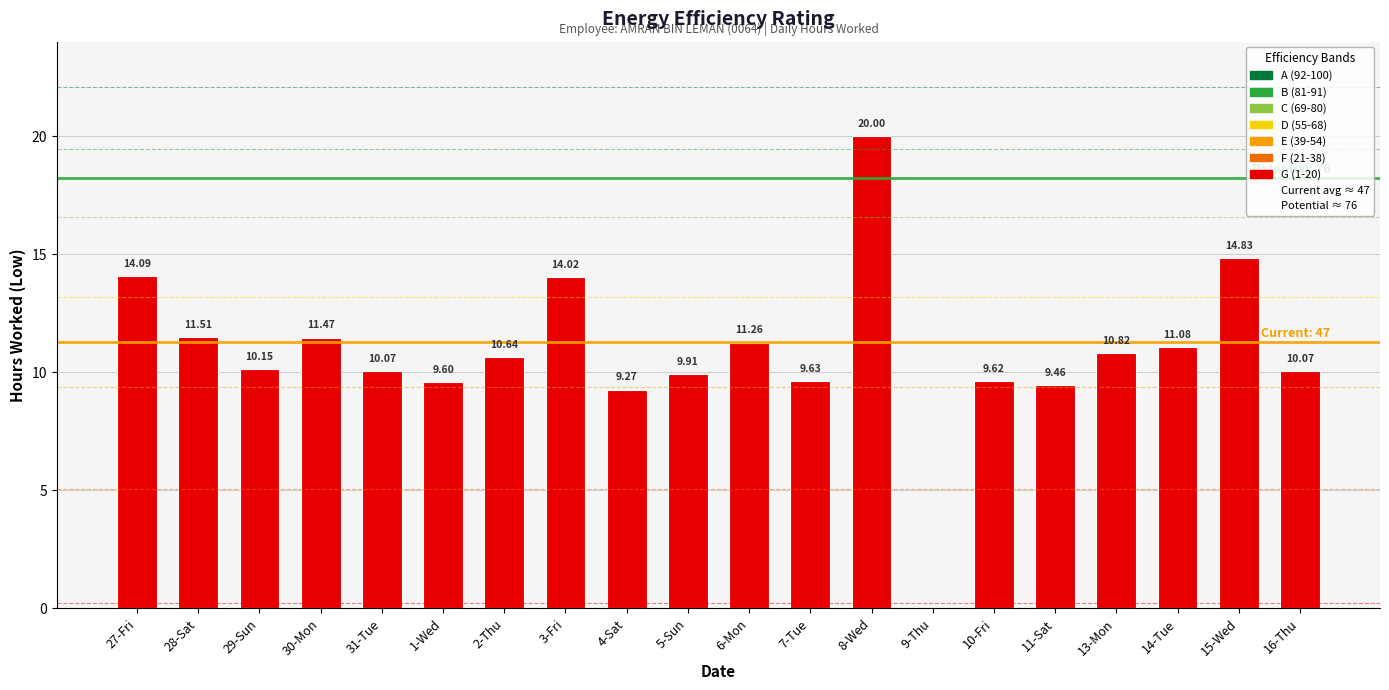

Reading left to right, list all the values displayed in this chart.

27-Fri=14.1	28-Sat=11.5	29-Sun=10.2	30-Mon=11.5	31-Tue=10.1	1-Wed=9.6	2-Thu=10.6	3-Fri=14.0	4-Sat=9.3	5-Sun=9.9	6-Mon=11.3	7-Tue=9.6	8-Wed=20.0	9-Thu=0.0	10-Fri=9.6	11-Sat=9.5	13-Mon=10.8	14-Tue=11.1	15-Wed=14.8	16-Thu=10.1